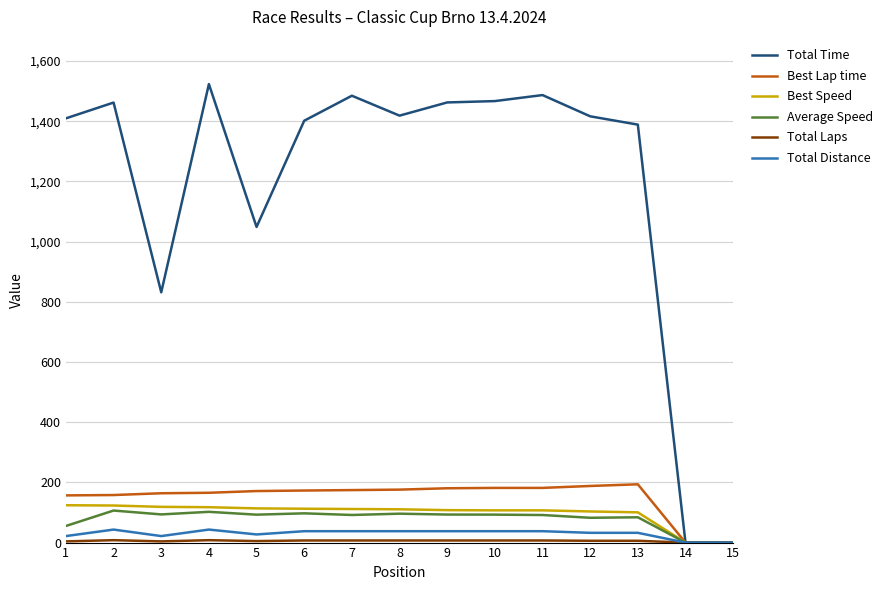

Between 12 and 15, which series saw the biggest shift?

Total Time